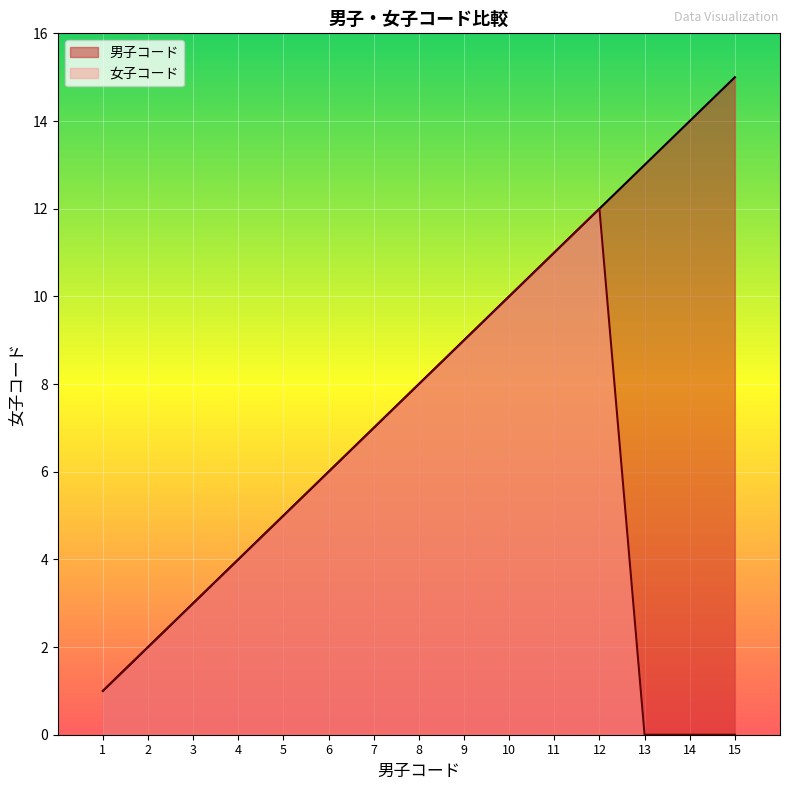

Rank the series at 5 from highest to lowest value.

男子コード, 女子コード